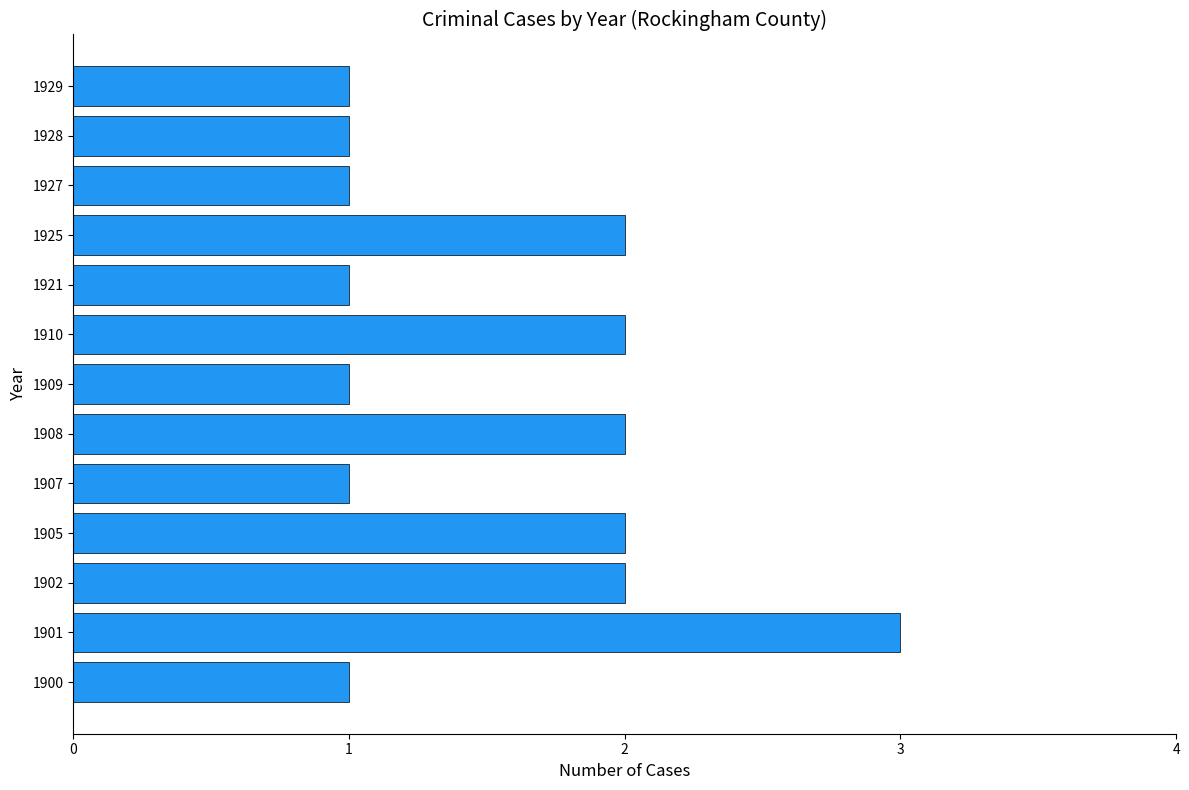

Reading bottom to top, list all the values displayed in this chart.

1900=1	1901=3	1902=2	1905=2	1907=1	1908=2	1909=1	1910=2	1921=1	1925=2	1927=1	1928=1	1929=1